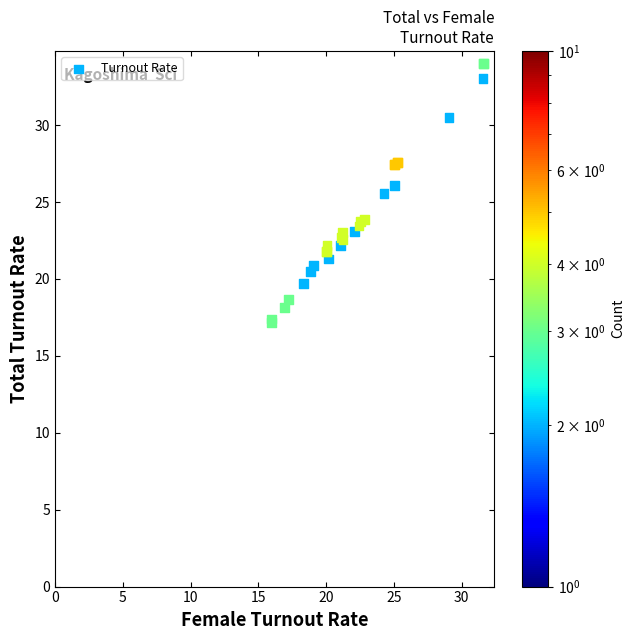

What Y value in the scatter plot is closest to 25?

25.5